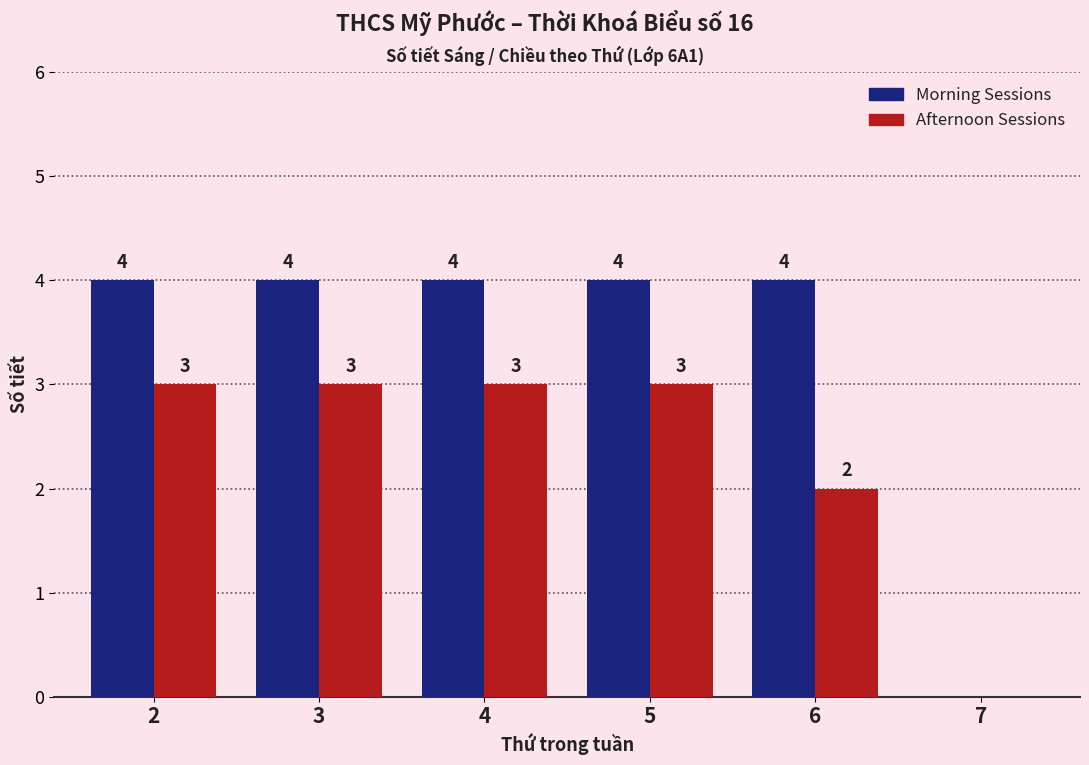

Which series has the largest range (max minus min)?

Morning Sessions